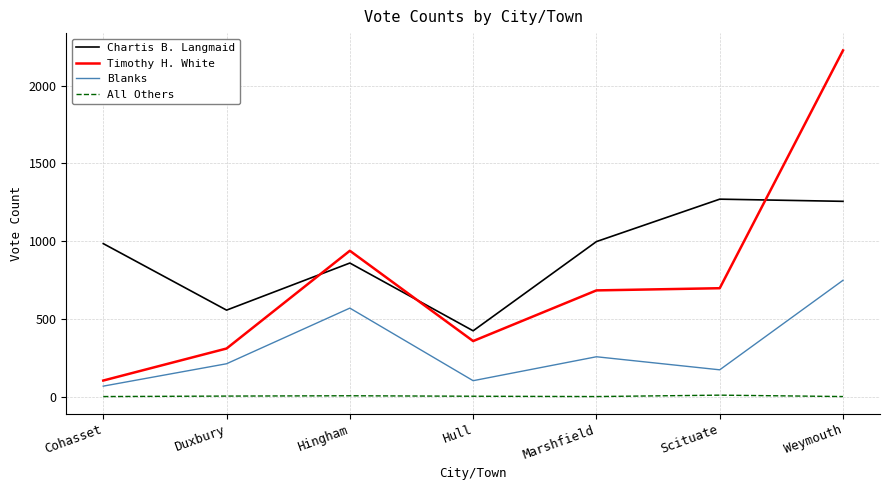

True or false: All Others and Chartis B. Langmaid cross at least once.

False